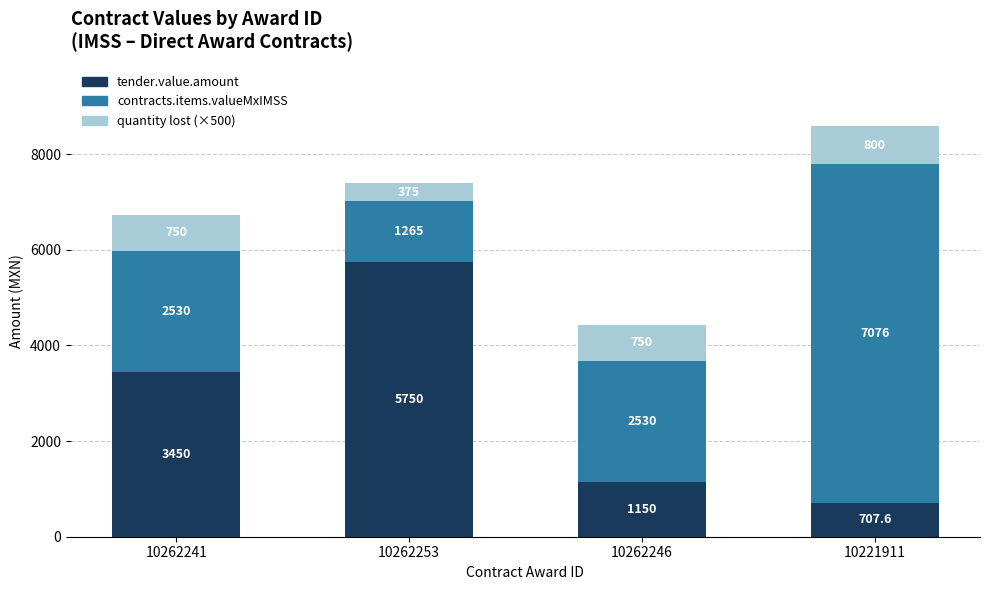

At which label does tender.value.amount reach its peak?

10262253